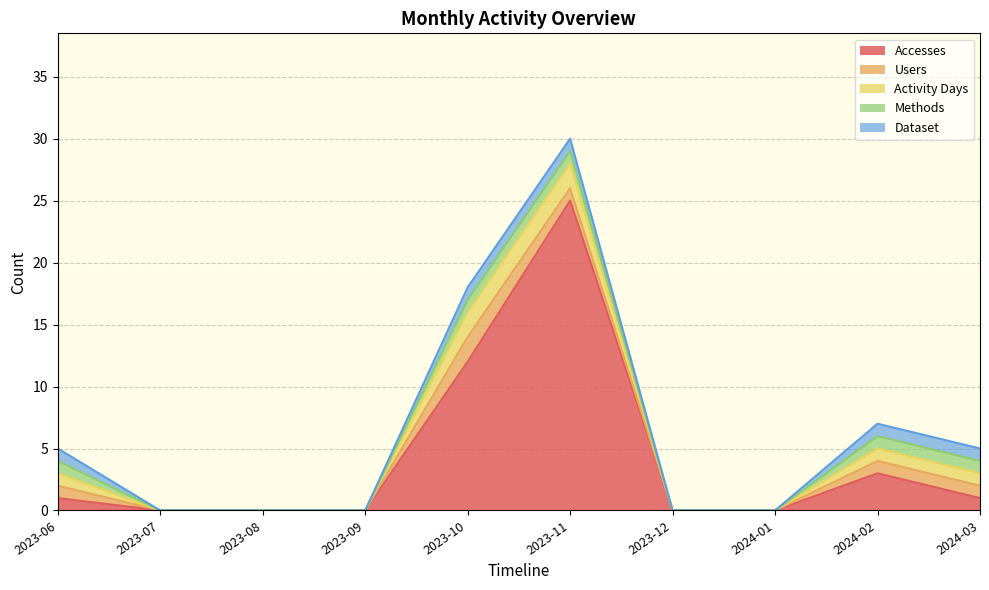

The Methods series shows 0 at 2024-01. True or false?

True